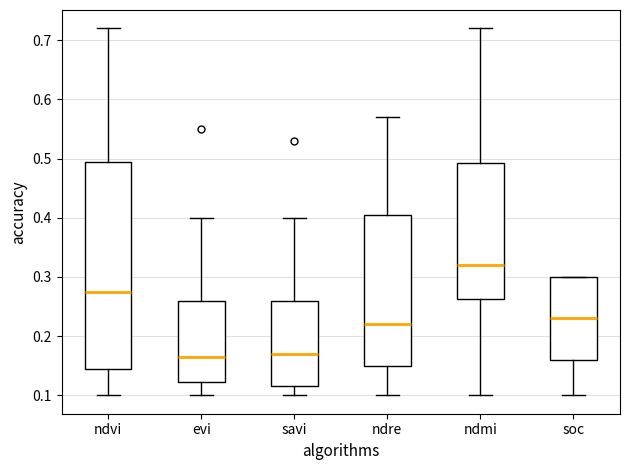

Reading left to right, transcribe this box plot: for each box, give where its median line is, the range the box spans, and where its two whiskers end, as read against the y-axis. The values are not printed on the chart, so give them approximately, as read against the axis.

ndvi: median 0.28, box 0.15 to 0.50, whiskers 0.10 to 0.72
evi: median 0.17, box 0.12 to 0.26, whiskers 0.10 to 0.40
savi: median 0.17, box 0.12 to 0.26, whiskers 0.10 to 0.40
ndre: median 0.22, box 0.15 to 0.41, whiskers 0.10 to 0.57
ndmi: median 0.32, box 0.26 to 0.49, whiskers 0.10 to 0.72
soc: median 0.23, box 0.16 to 0.30, whiskers 0.10 to 0.30